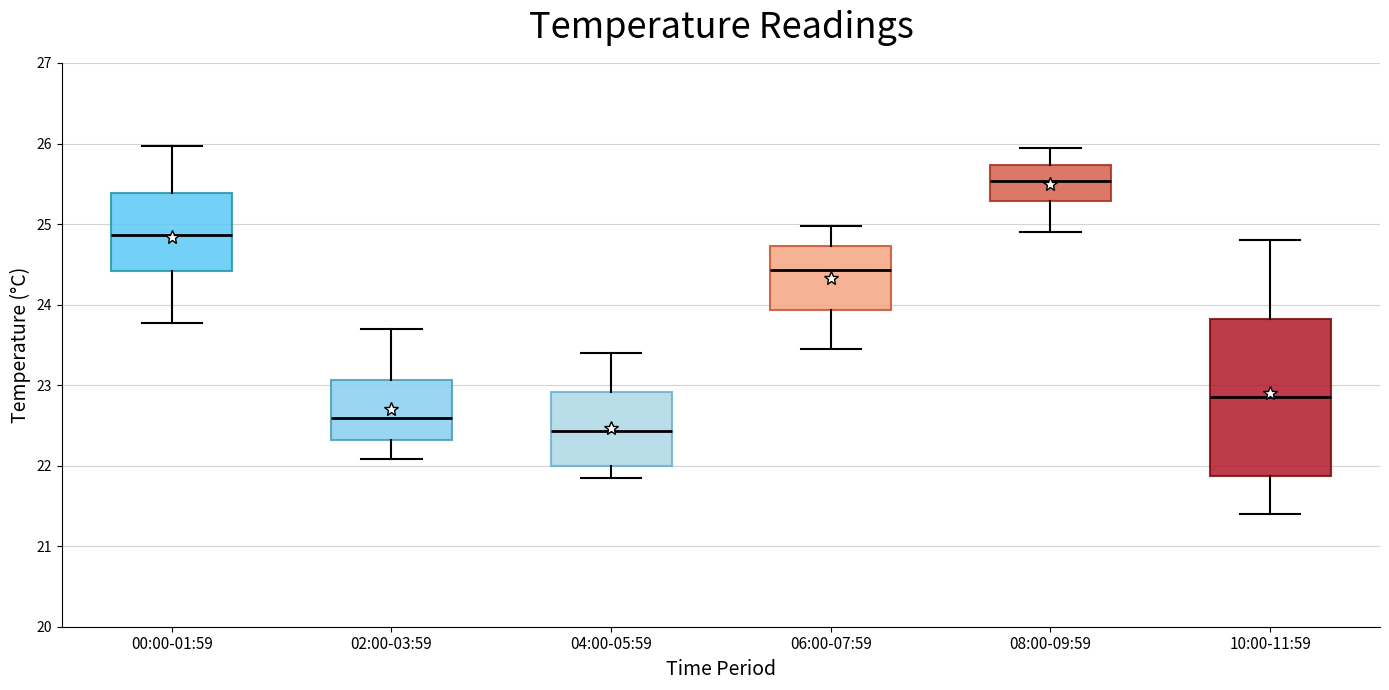

Reading left to right, transcribe this box plot: for each box, give where its median line is, the range the box spans, and where its two whiskers end, as read against the y-axis. The values are not printed on the chart, so give them approximately, as read against the axis.

00:00-01:59: median 24.9, box 24.4 to 25.4, whiskers 23.8 to 26.0
02:00-03:59: median 22.6, box 22.3 to 23.1, whiskers 22.1 to 23.7
04:00-05:59: median 22.4, box 22.0 to 22.9, whiskers 21.9 to 23.4
06:00-07:59: median 24.4, box 23.9 to 24.7, whiskers 23.5 to 25.0
08:00-09:59: median 25.5, box 25.3 to 25.7, whiskers 24.9 to 26.0
10:00-11:59: median 22.9, box 21.9 to 23.8, whiskers 21.4 to 24.8